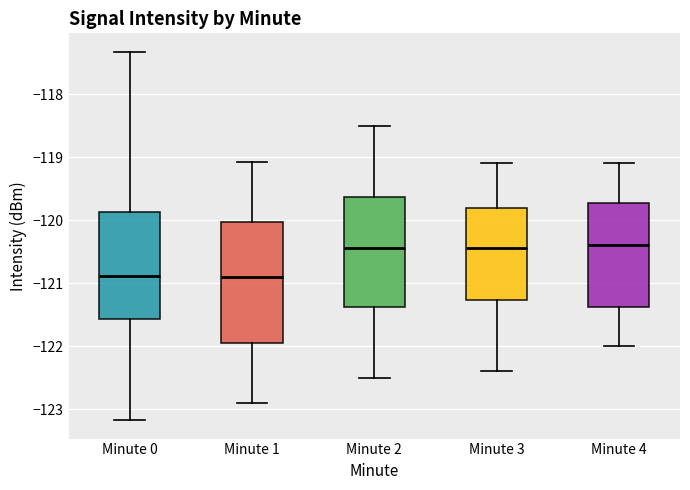

Which box is the tallest, from its lower edge to its upper edge?

Minute 1